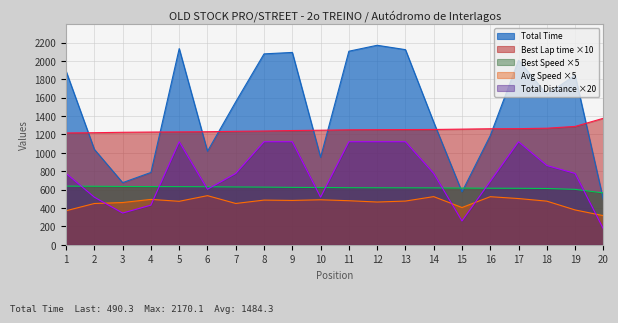

Is it true that Best Lap time equals 2120.0 at 4?

False